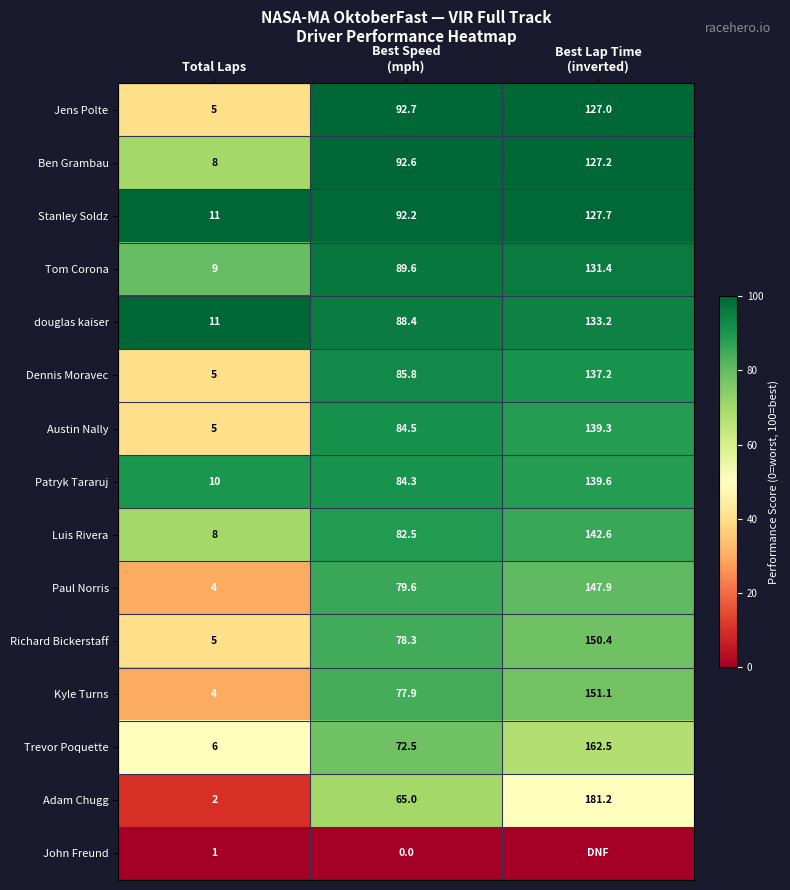

What is the total value across all series at Best Speed
(mph)?

1165.9